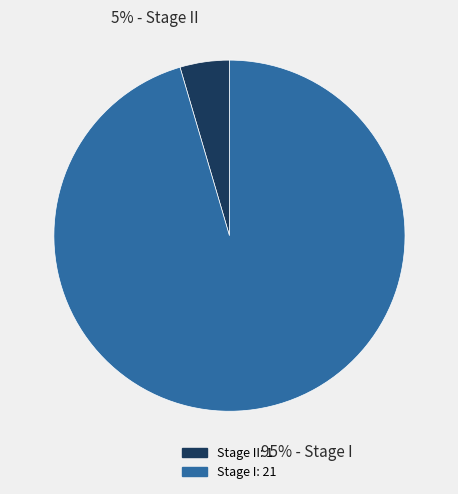

Is there a majority slice in this chart?

Yes